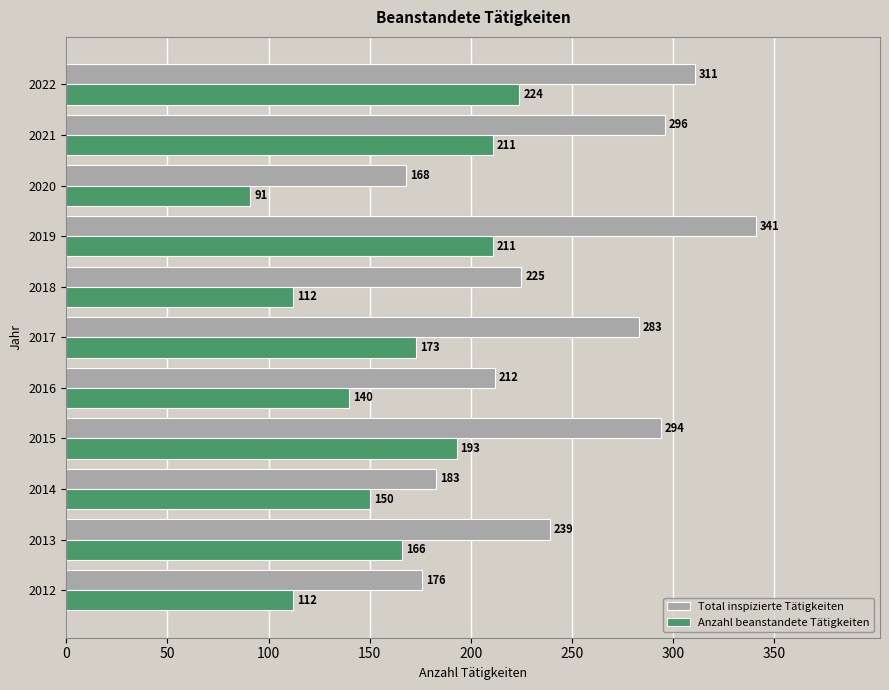

What is the sum of the Anzahl beanstandete Tätigkeiten values at 2015 and 2018?

305